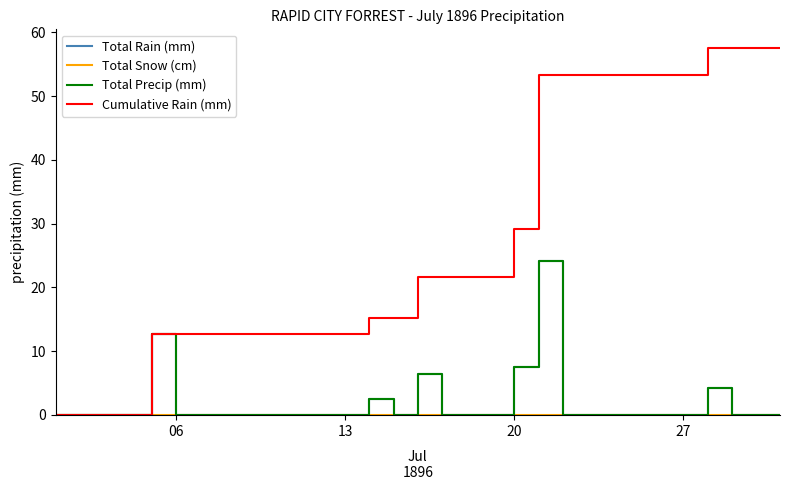

Does the chart have visible grid lines?

No